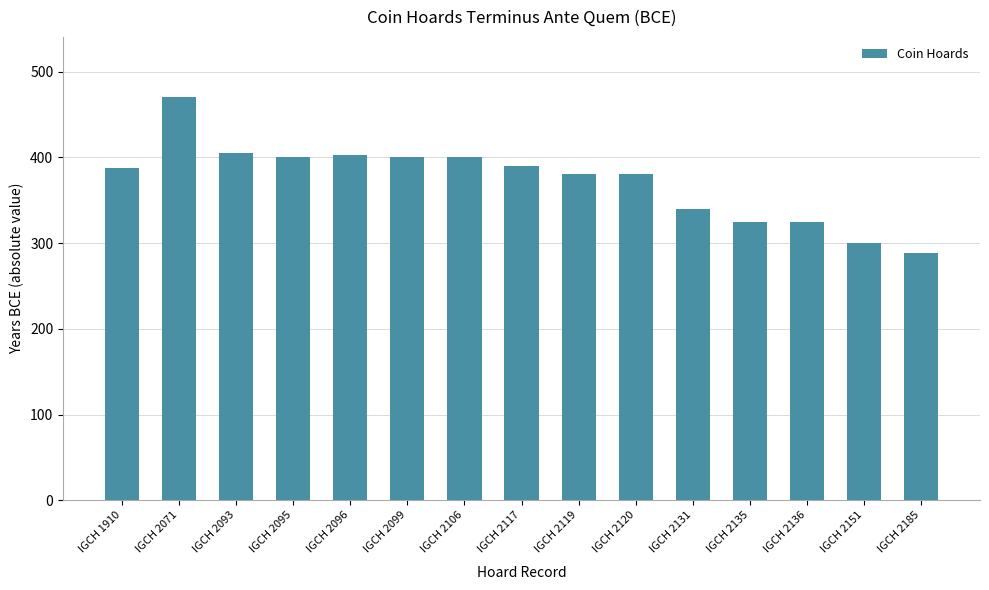

What is the difference between the maximum and minimum values?

181